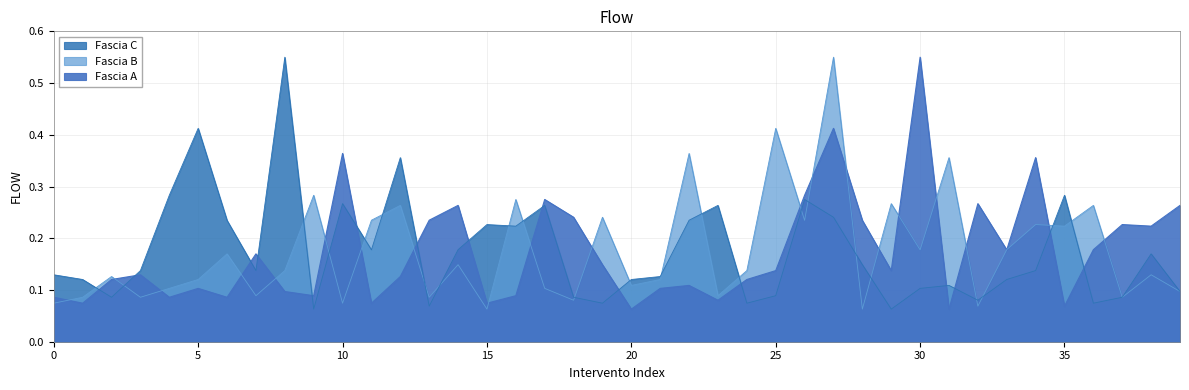

Reading left to right, transcribe all the data shown in this chart.

Fascia A: 0.1	0.1	0.1	0.1	0.1	0.1	0.1	0.2	0.1	0.1	0.4	0.1	0.1	0.2	0.3	0.1	0.1	0.3	0.2	0.1	0.1	0.1	0.1	0.1	0.1	0.1	0.3	0.4	0.2	0.1	0.6	0.1	0.3	0.2	0.4	0.1	0.2	0.2	0.2	0.3
Fascia B: 0.1	0.1	0.1	0.1	0.1	0.1	0.2	0.1	0.1	0.3	0.1	0.2	0.3	0.1	0.1	0.1	0.3	0.1	0.1	0.2	0.1	0.1	0.4	0.1	0.1	0.4	0.2	0.6	0.1	0.3	0.2	0.4	0.1	0.2	0.2	0.2	0.3	0.1	0.1	0.1
Fascia C: 0.1	0.1	0.1	0.1	0.3	0.4	0.2	0.1	0.6	0.1	0.3	0.2	0.4	0.1	0.2	0.2	0.2	0.3	0.1	0.1	0.1	0.1	0.2	0.3	0.1	0.1	0.3	0.2	0.1	0.1	0.1	0.1	0.1	0.1	0.1	0.3	0.1	0.1	0.2	0.1